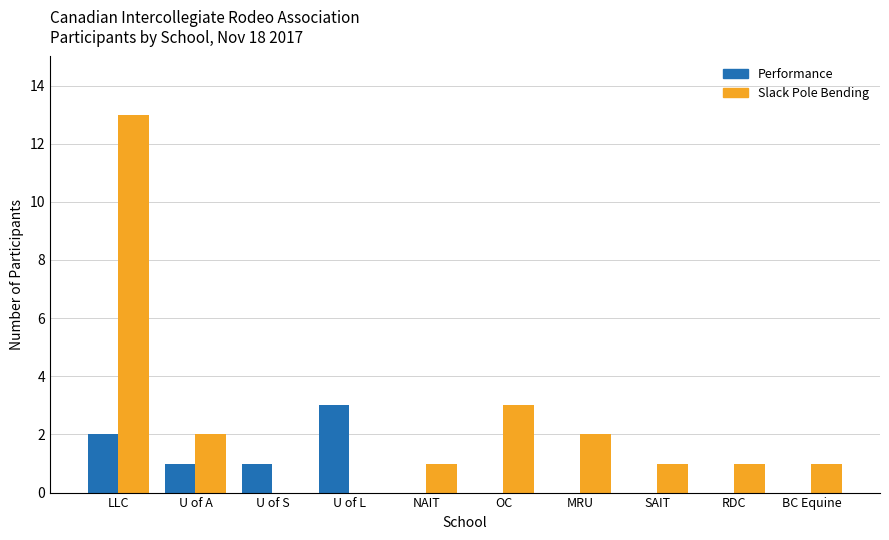

Which label corresponds to the largest value in the chart?

LLC